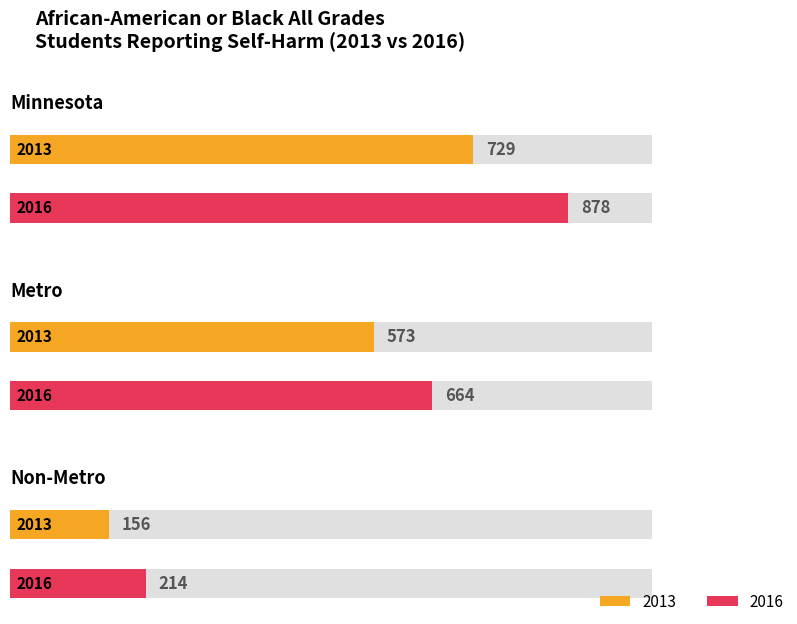

True or false: 2013 has a value of 40 at Non-Metro.

False